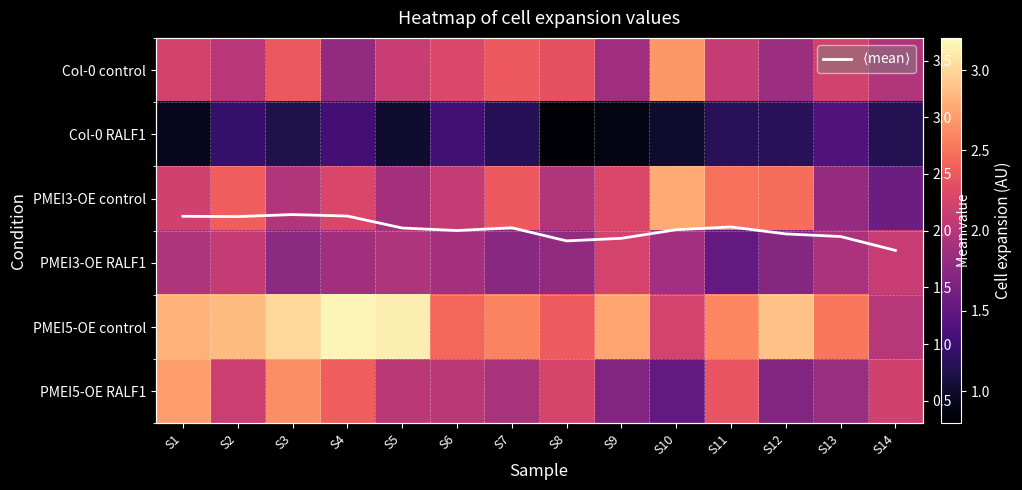

What is the spread (max minus min) of values at S4?

1.8